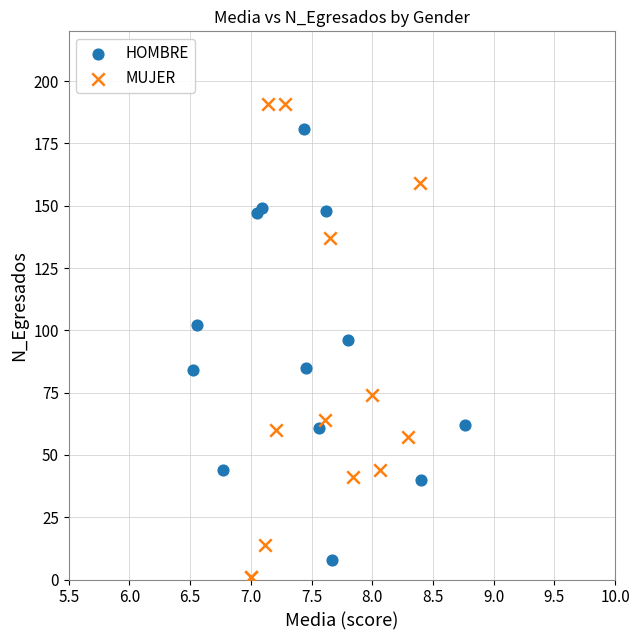

What are all the series names shown in the legend?

HOMBRE, MUJER